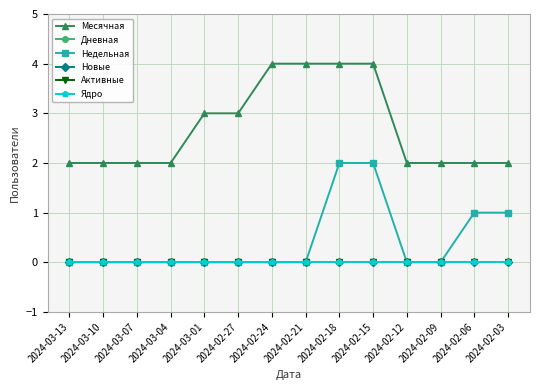

Does the chart have visible grid lines?

Yes